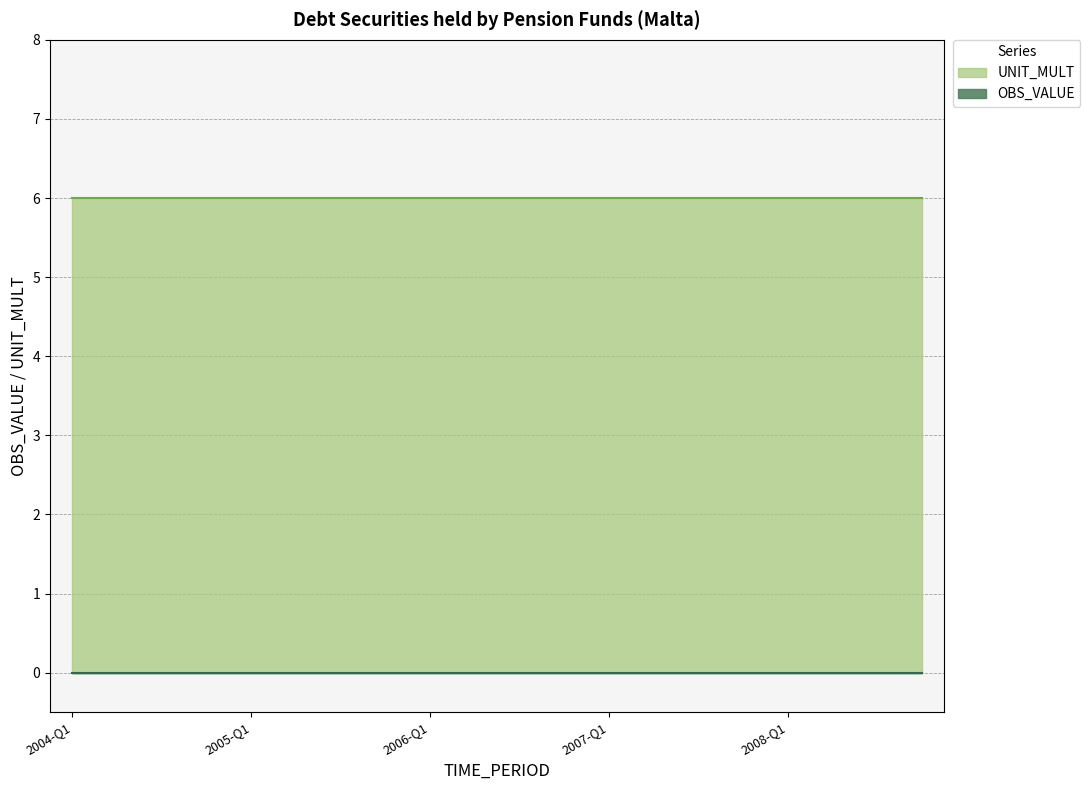

Which series has the largest total across all categories?

UNIT_MULT